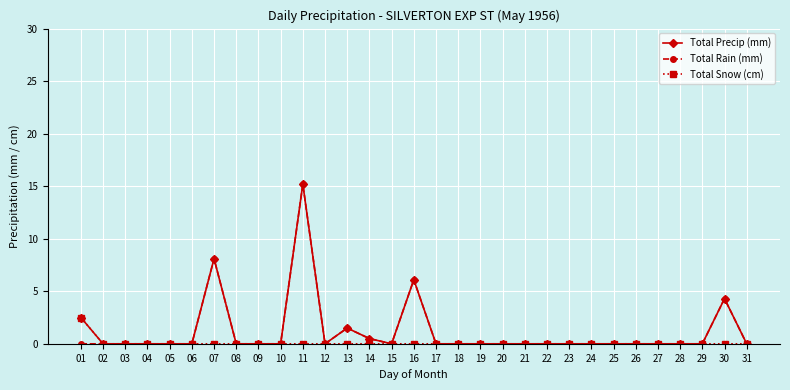

What is the value of the Total Rain (mm) point at the 13th from the left?

1.5